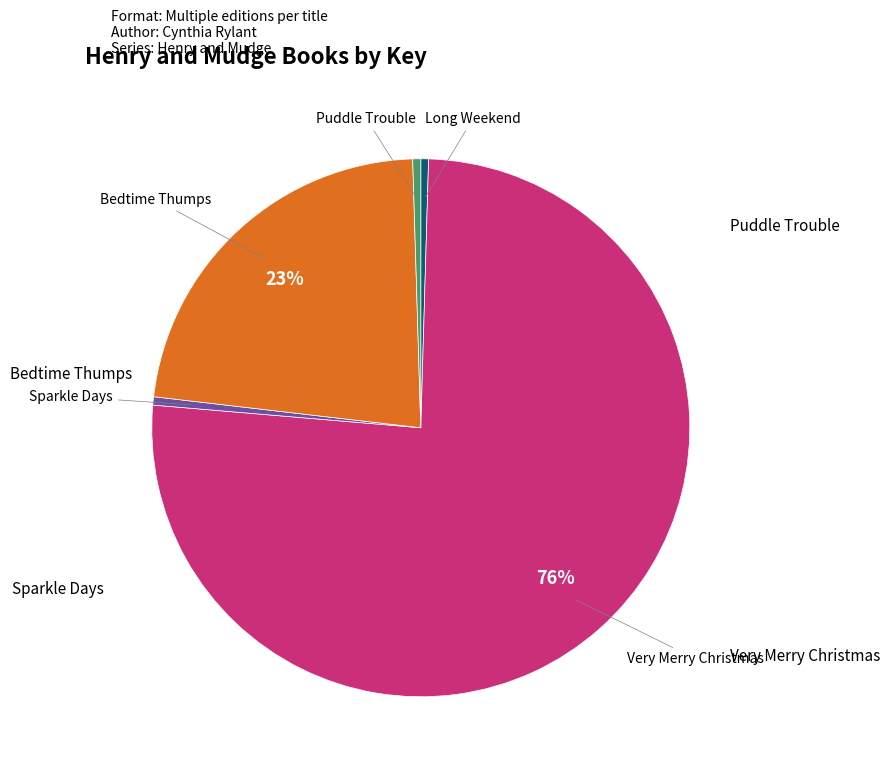

To the nearest percent, what is the average slice percentage?

20%